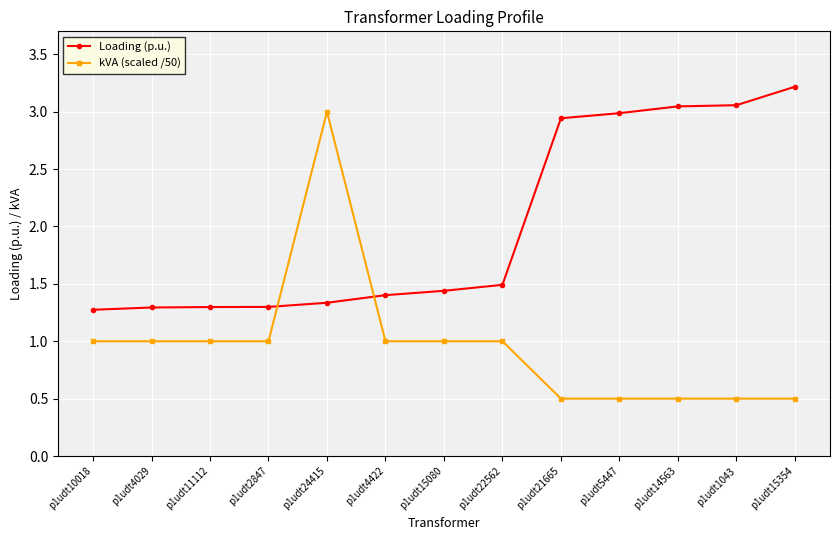

What is the approximate value of kVA (scaled /50) at p1udt4029?

1.0